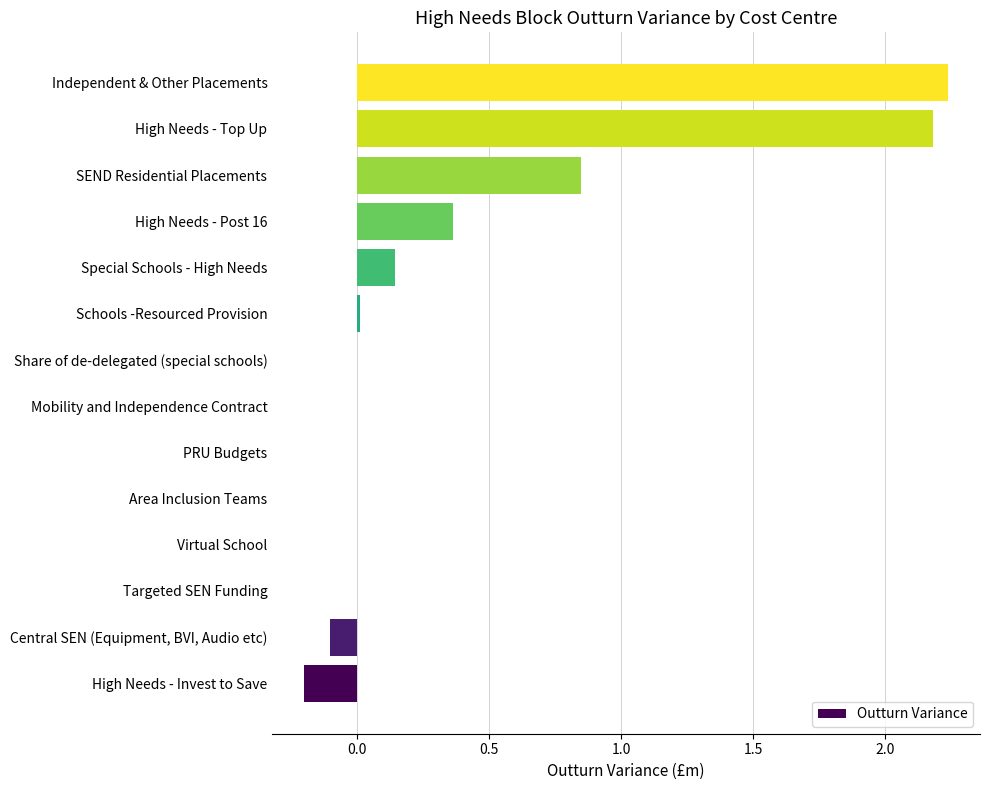

How many series are shown in this chart?

1